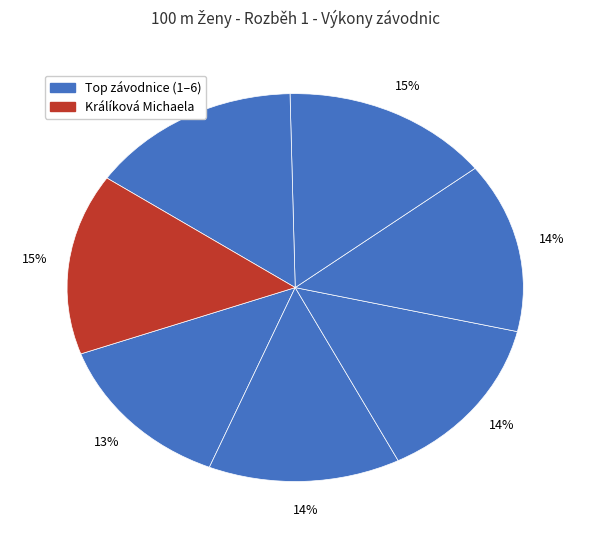

How many segments does this pie chart have?

7